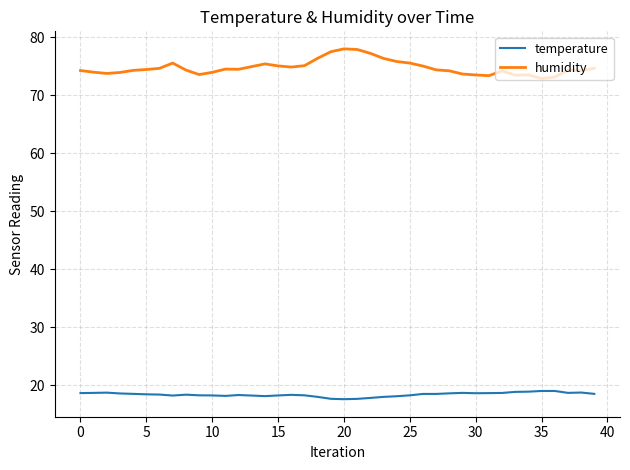

What is the difference between the maximum and minimum values in the temperature series?

1.4